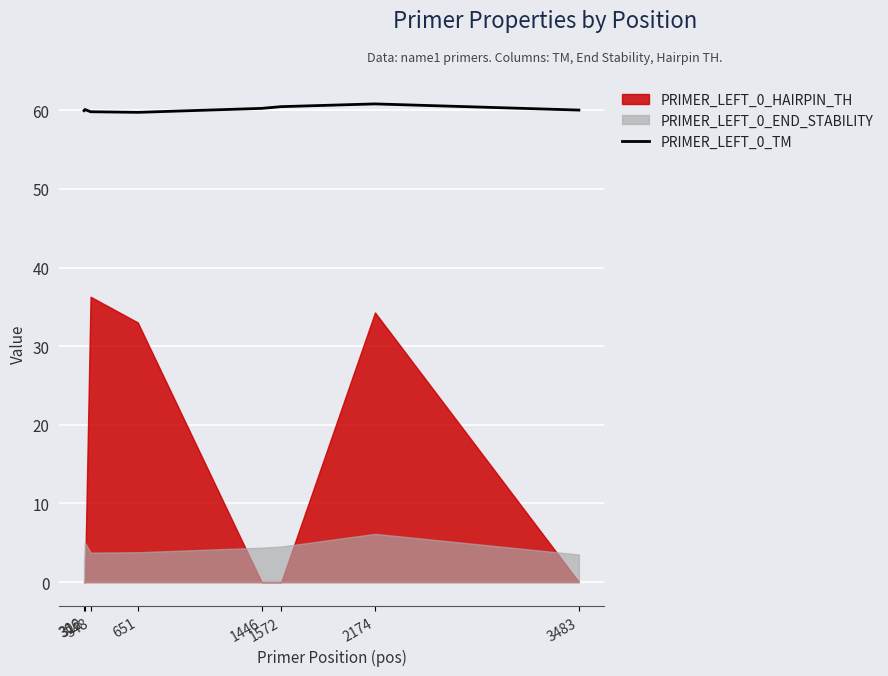

What is the ratio of the value at 1572 to the value at 3483?

1.0